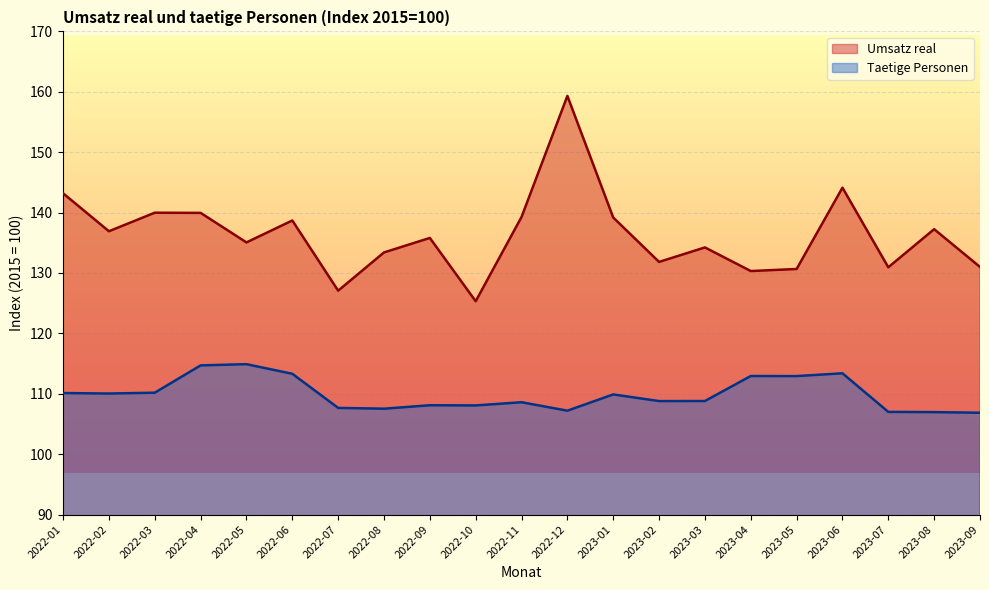

At which category is the sum across all series the highest?

2022-12